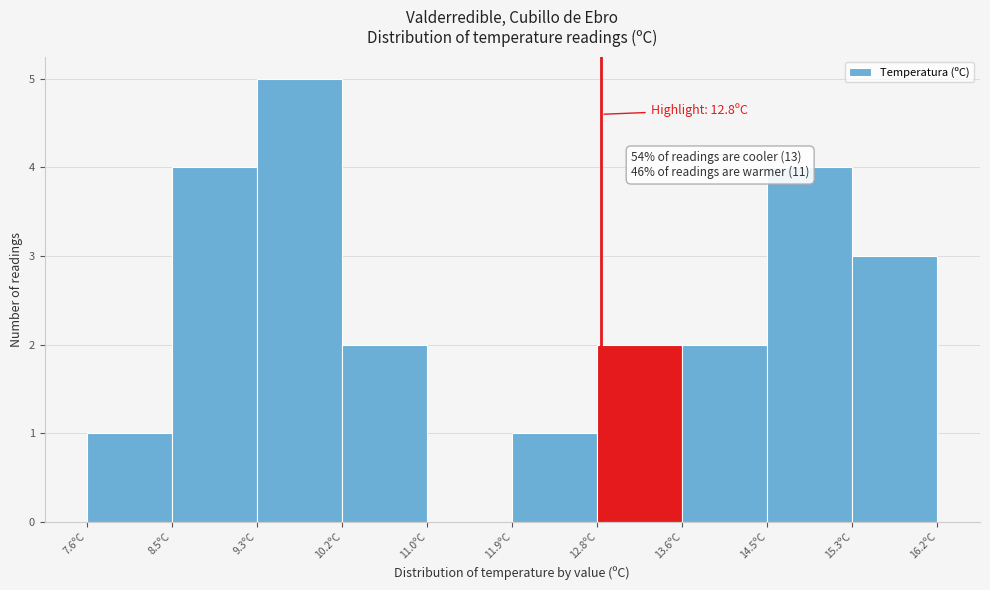

Which range on the x-axis has the tallest bar?

9.32 to 10.18